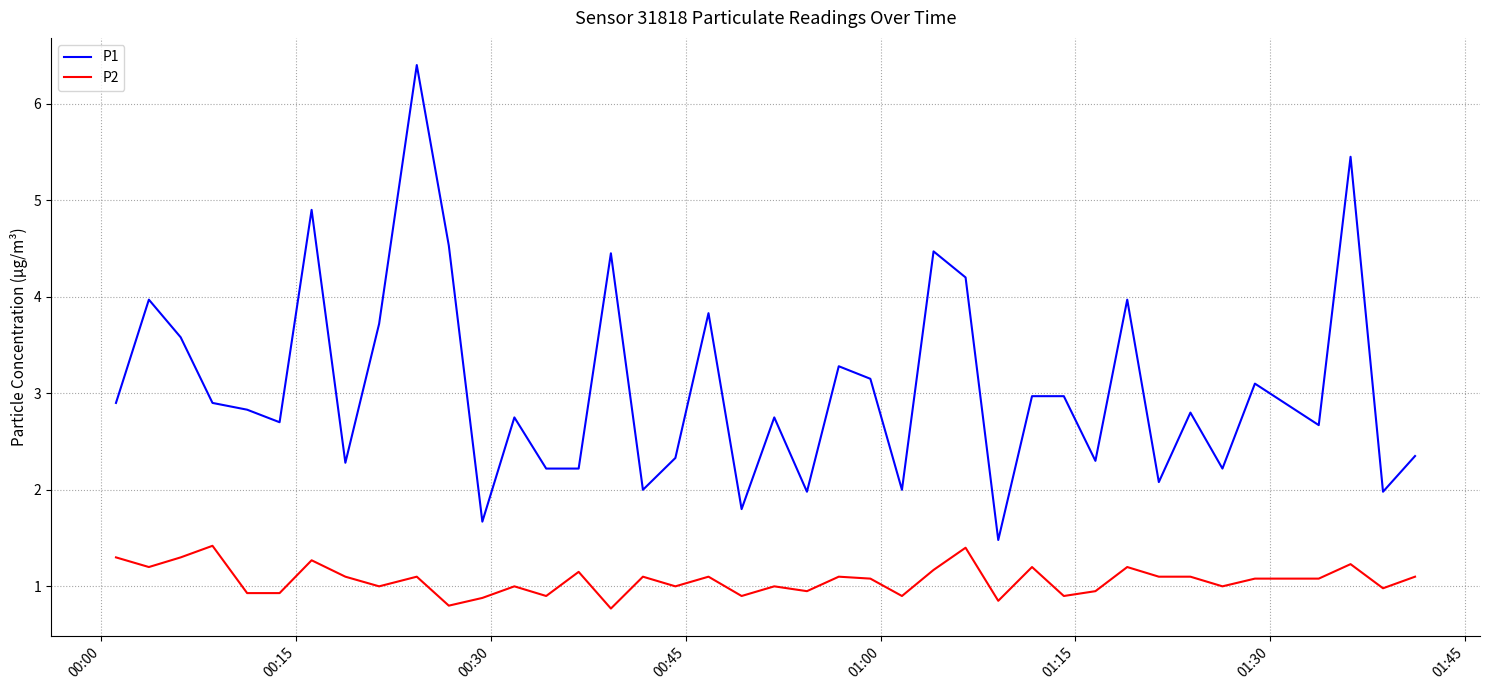

List the series in order of their overall mean, lowest first.

P2, P1